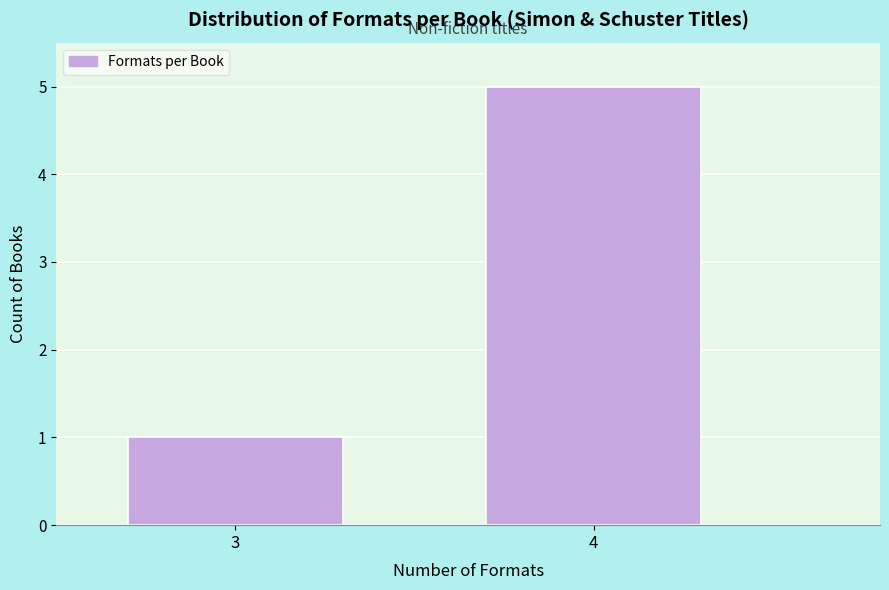

Reading left to right, extract all data points from this chart.

3=1	4=5